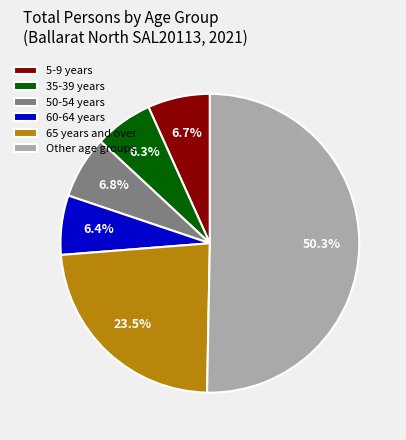

What percentage do 50-54 years and 35-39 years together represent?

13.1%